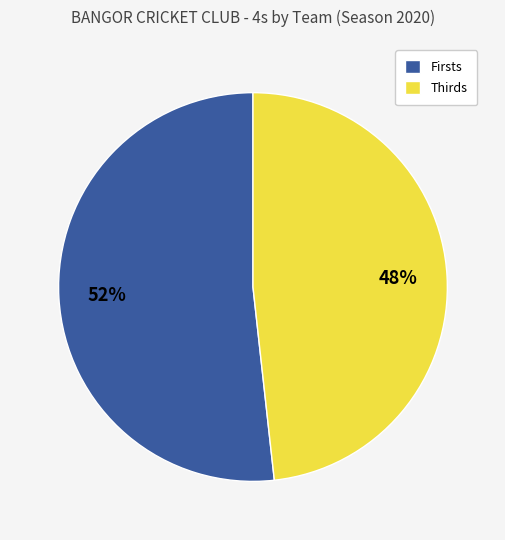

Is it true that Firsts is 64% of the pie?

False